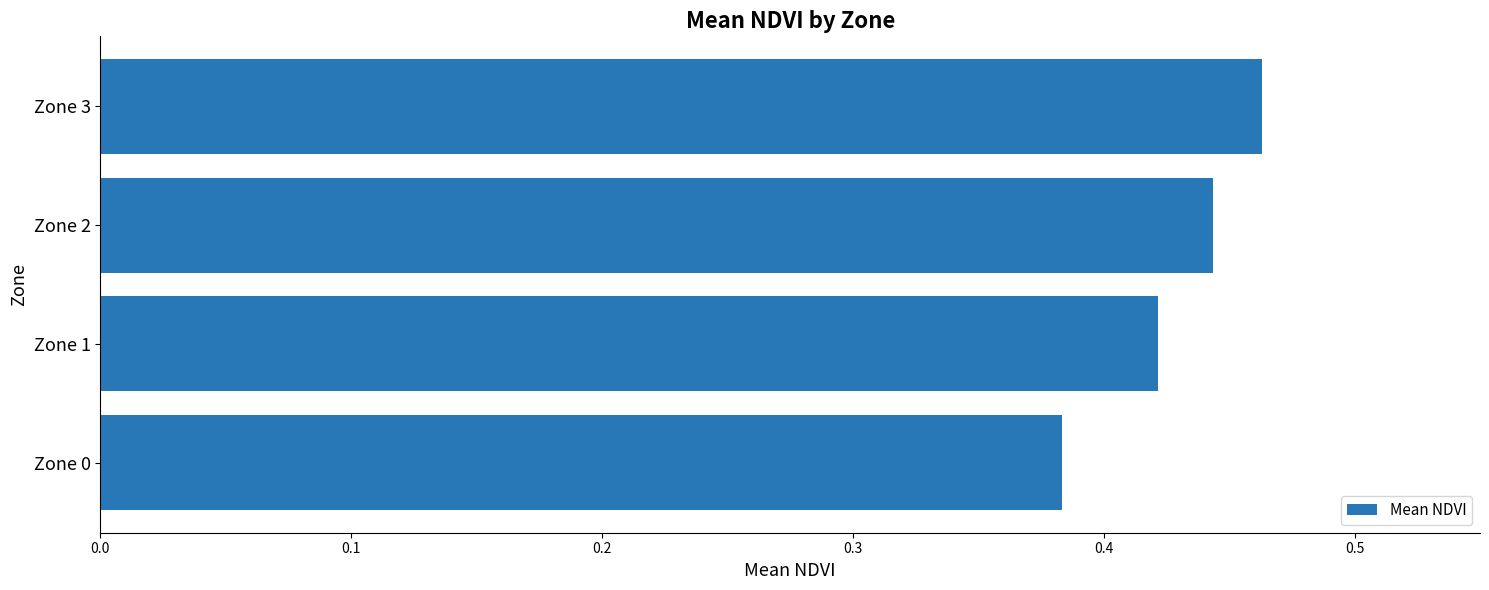

Between Zone 1 and Zone 0, which is larger?

Zone 1